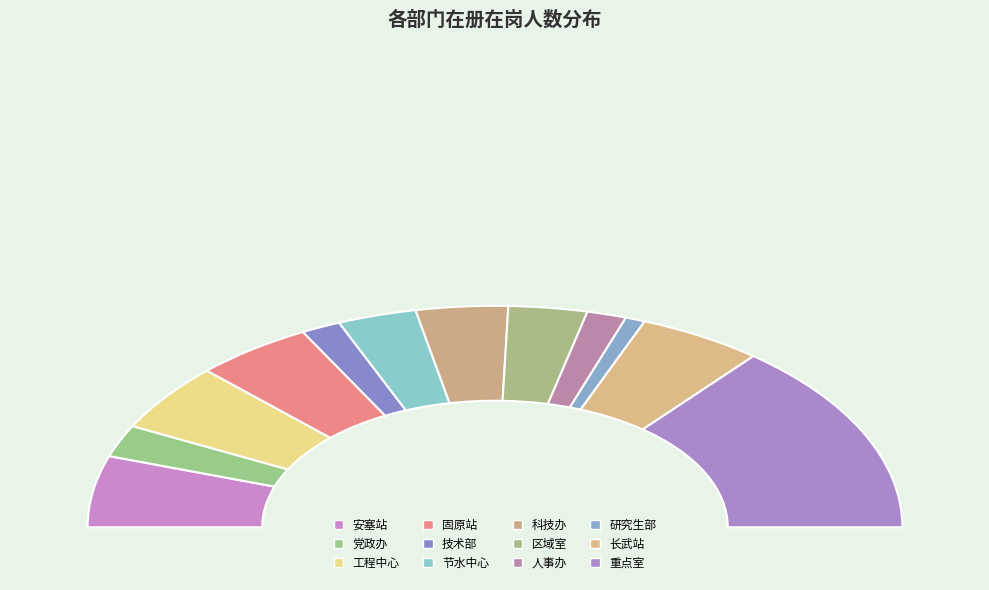

What is the largest slice in the pie chart?

重点室